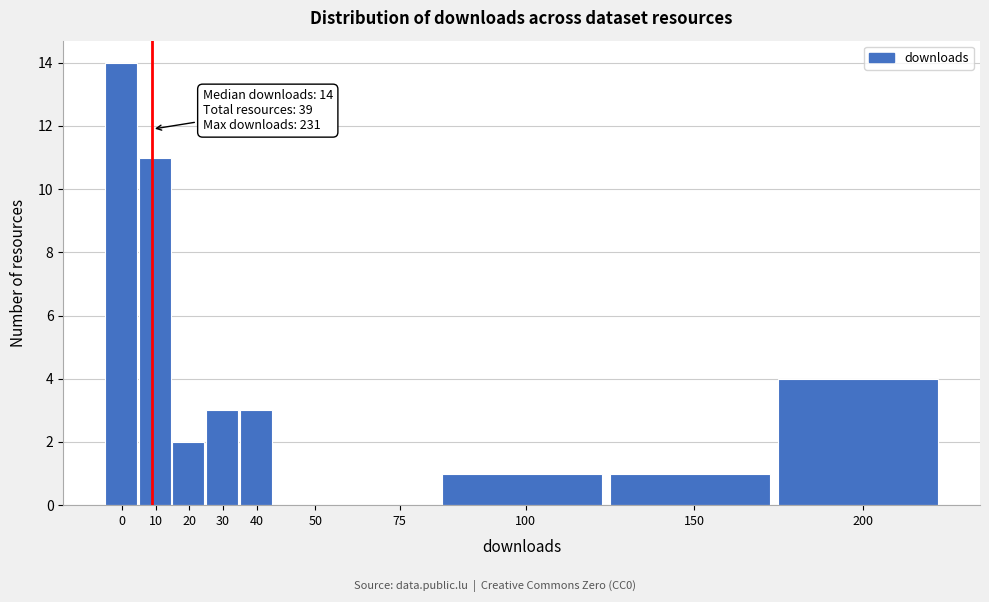

Reading left to right, list all the values displayed in this chart.

0=14	10=11	20=2	30=3	40=3	50=0	75=0	100=1	150=1	200=4